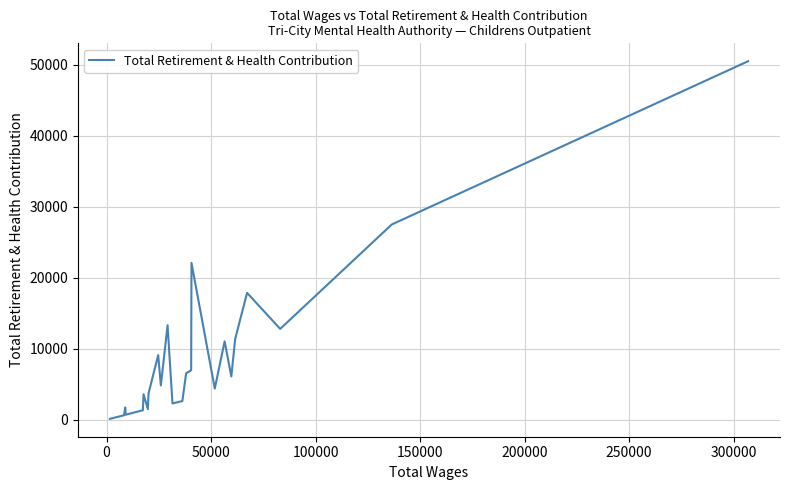

What is the greatest value displayed?

50486